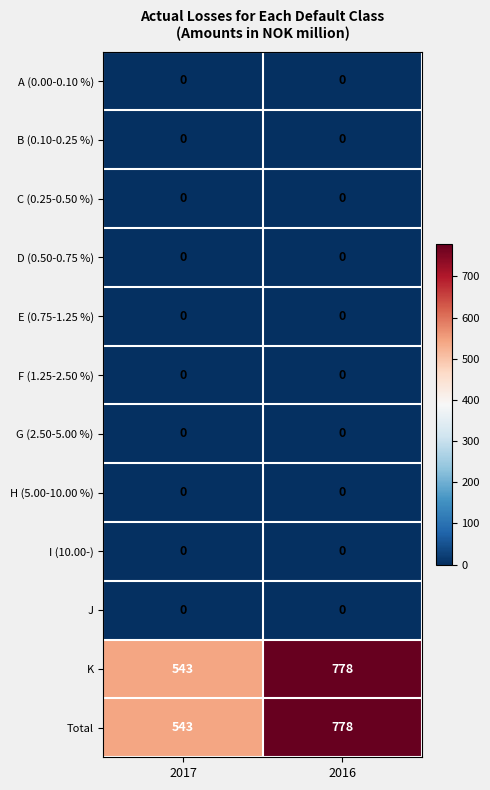

Is the value of K at 2017 greater than the value of E (0.75-1.25 %) at 2016?

Yes